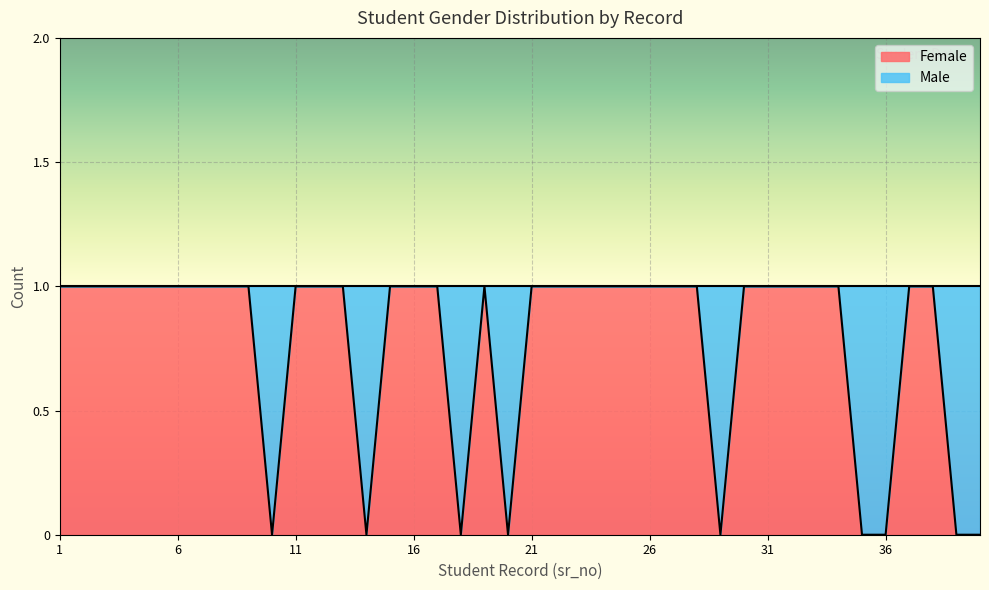

Reading right to left, what are all the values shown in this chart?

40=0	39=0	38=1	37=1	36=0	35=0	34=1	33=1	32=1	31=1	30=1	29=0	28=1	27=1	26=1	25=1	24=1	23=1	22=1	21=1	20=0	19=1	18=0	17=1	16=1	15=1	14=0	13=1	12=1	11=1	10=0	9=1	8=1	7=1	6=1	5=1	4=1	3=1	2=1	1=1